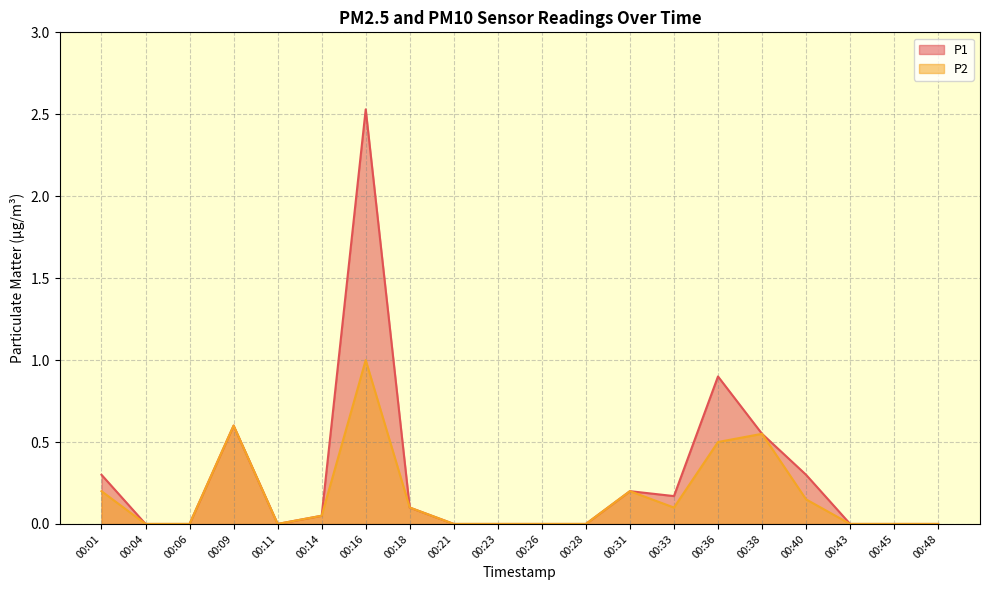

How many lines are shown in the chart?

2